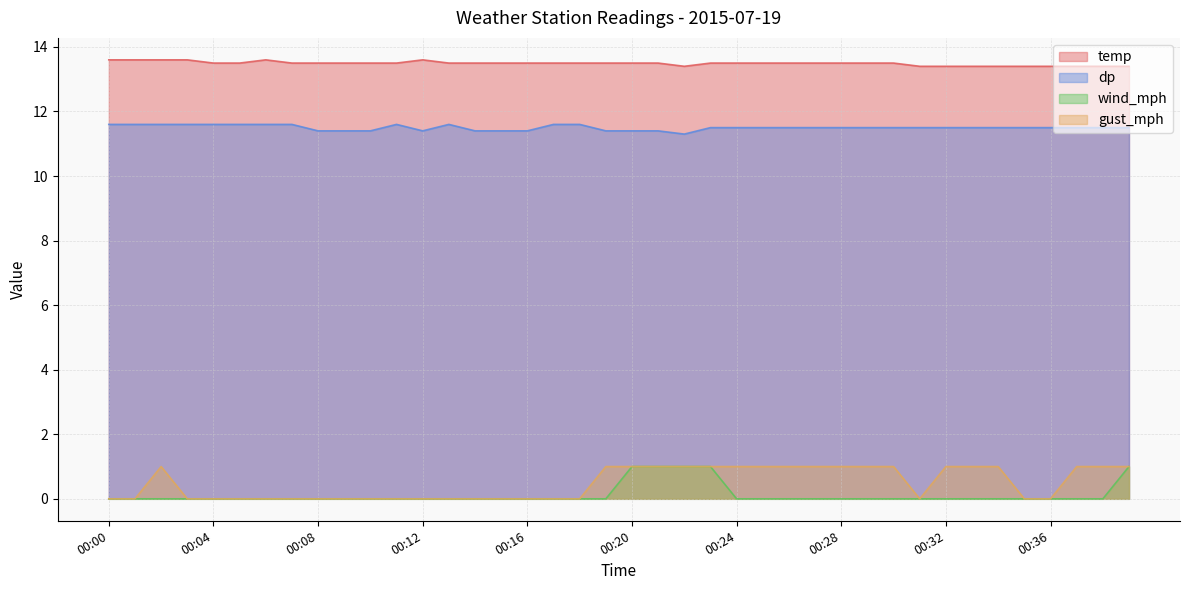

What is the highest value of the wind_mph series?

1.0